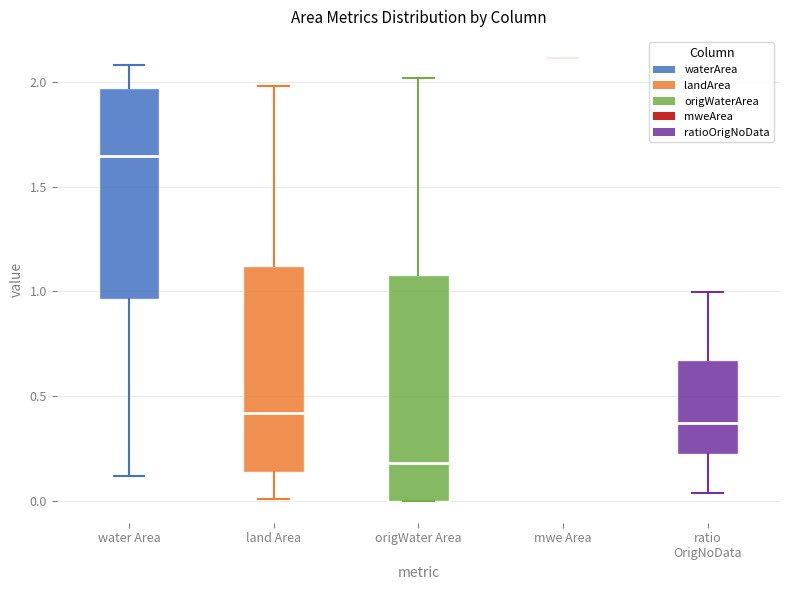

Reading left to right, transcribe this box plot: for each box, give where its median line is, the range the box spans, and where its two whiskers end, as read against the y-axis. The values are not printed on the chart, so give them approximately, as read against the axis.

water Area: median 1.65, box 0.95 to 1.95, whiskers 0.10 to 2.10
land Area: median 0.40, box 0.15 to 1.10, whiskers 0.00 to 2.00
origWater Area: median 0.20, box 0.00 to 1.10, whiskers 0.00 to 2.00
mwe Area: box collapsed to a line at 2.10, whiskers 2.10 to 2.10
ratio OrigNoData: median 0.35, box 0.20 to 0.65, whiskers 0.05 to 1.00